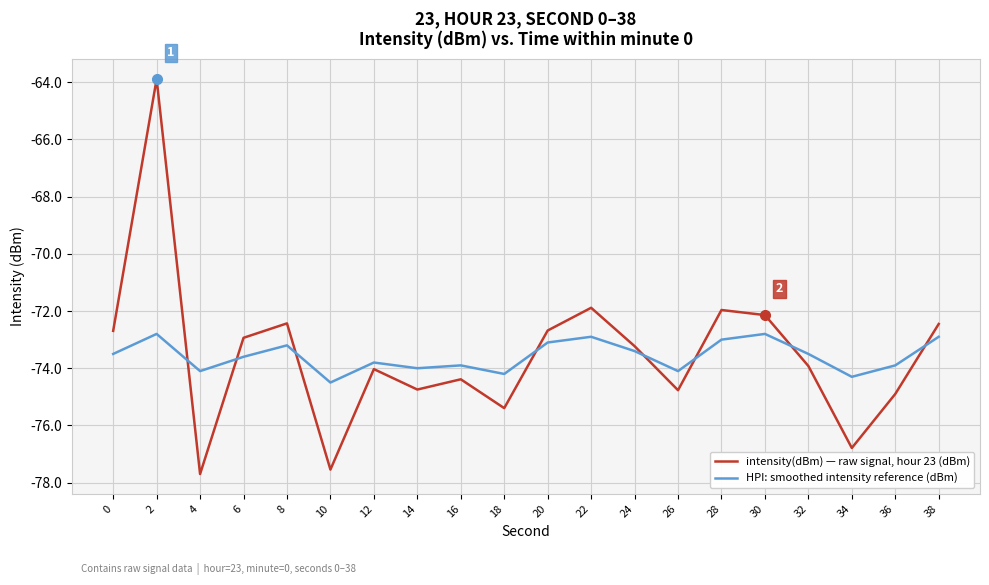

What is the total value across all series at 22?

-144.8